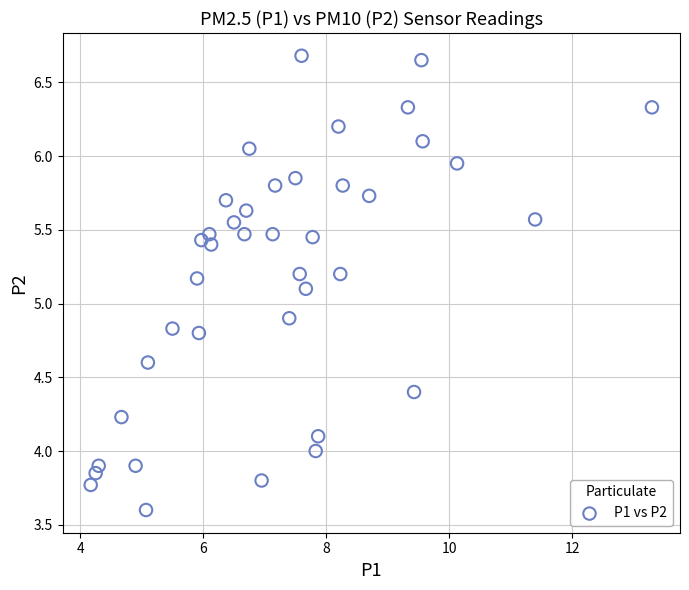

What is the range of Y values (max minus min)?

3.1